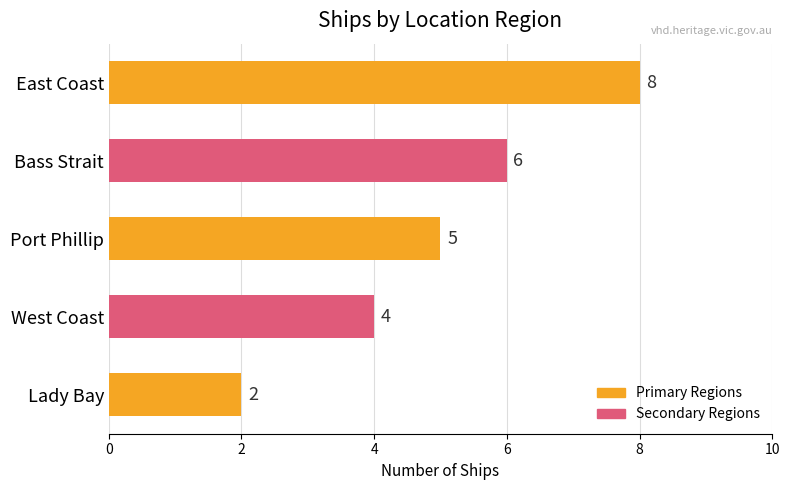

Reading bottom to top, list all the values displayed in this chart.

Lady Bay=2	West Coast=4	Port Phillip=5	Bass Strait=6	East Coast=8